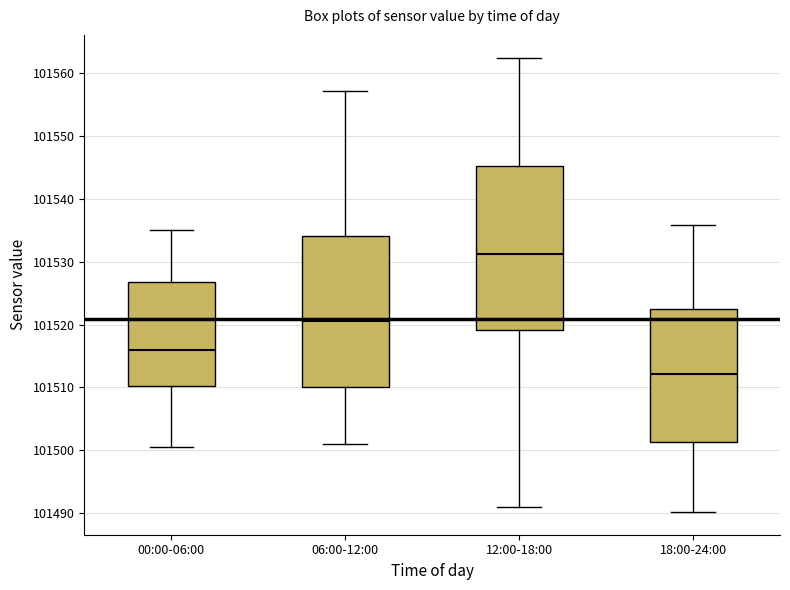

Reading left to right, transcribe this box plot: for each box, give where its median line is, the range the box spans, and where its two whiskers end, as read against the y-axis. The values are not printed on the chart, so give them approximately, as read against the axis.

00:00-06:00: median 101516, box 101510 to 101527, whiskers 101500 to 101535
06:00-12:00: median 101521, box 101510 to 101534, whiskers 101501 to 101557
12:00-18:00: median 101531, box 101519 to 101545, whiskers 101491 to 101562
18:00-24:00: median 101512, box 101501 to 101523, whiskers 101490 to 101536